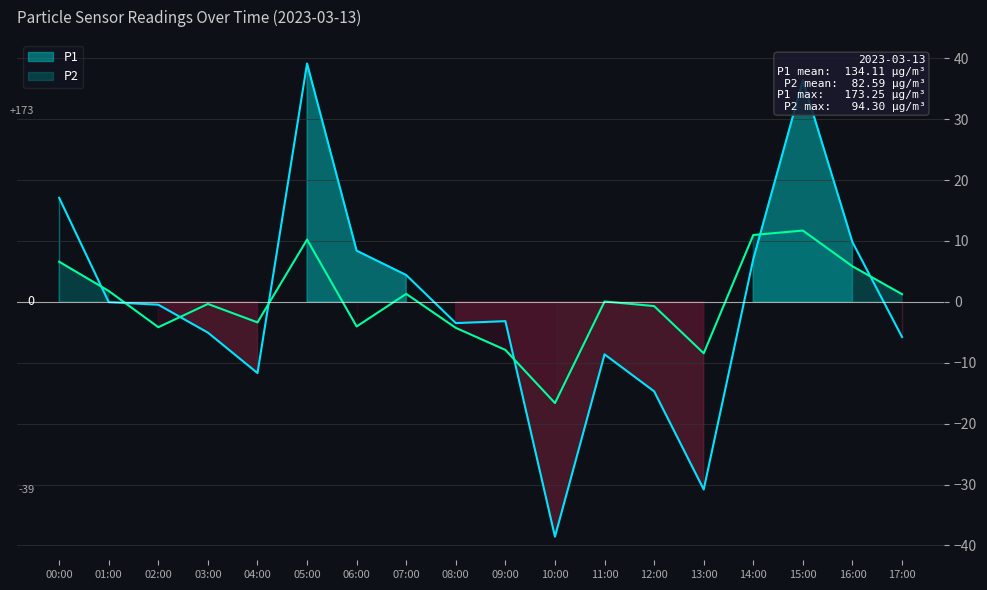

Reading left to right, transcribe all the data shown in this chart.

P1: 17.1	-0.0	-0.5	-5.0	-11.7	39.1	8.4	4.4	-3.5	-3.2	-38.5	-8.6	-14.7	-30.8	7.0	36.4	9.8	-5.8
P2: 6.6	1.8	-4.2	-0.3	-3.4	10.2	-4.0	1.3	-4.3	-7.9	-16.6	0.1	-0.7	-8.4	11.0	11.7	5.8	1.3